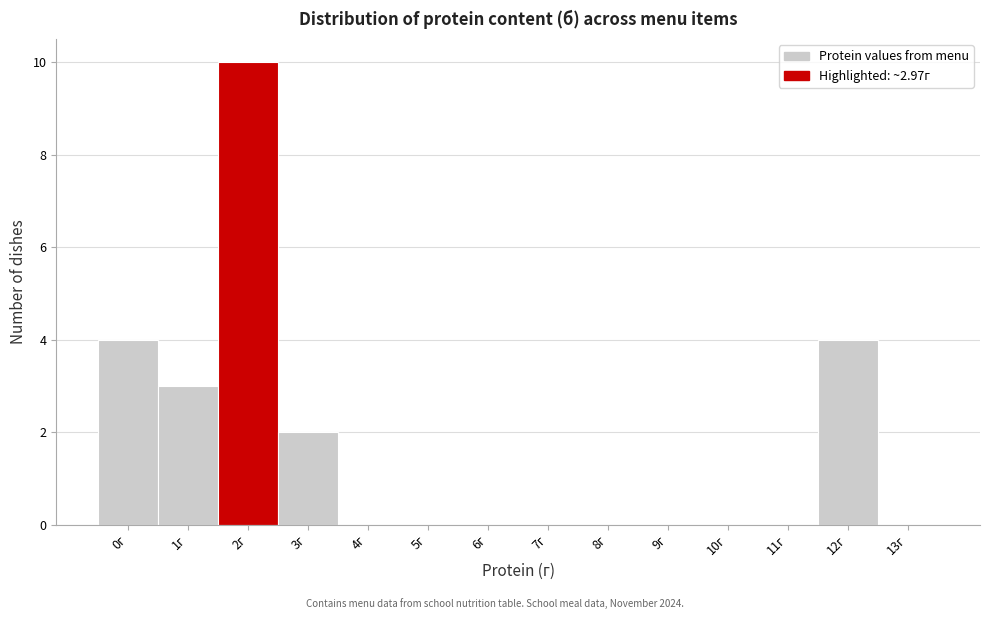

Reading left to right, what are all the values shown in this chart?

0г=4	1г=3	2г=10	3г=2	4г=0	5г=0	6г=0	7г=0	8г=0	9г=0	10г=0	11г=0	12г=4	13г=0